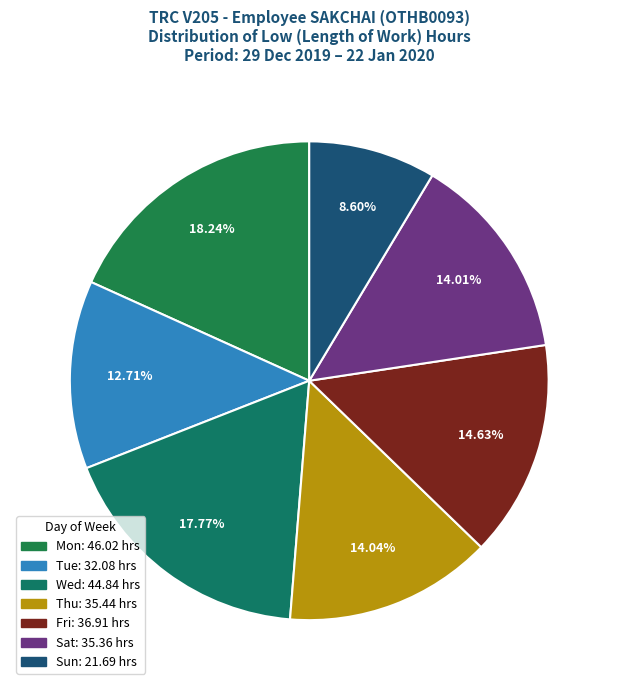

How many slices are in this pie chart?

7